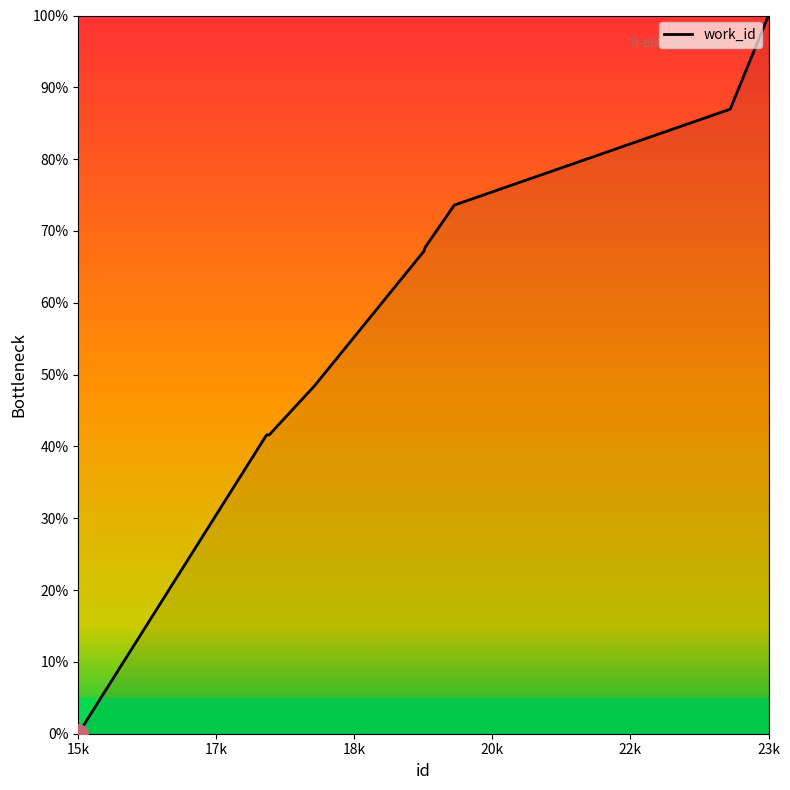

What is the difference between the maximum and minimum values?

100.0